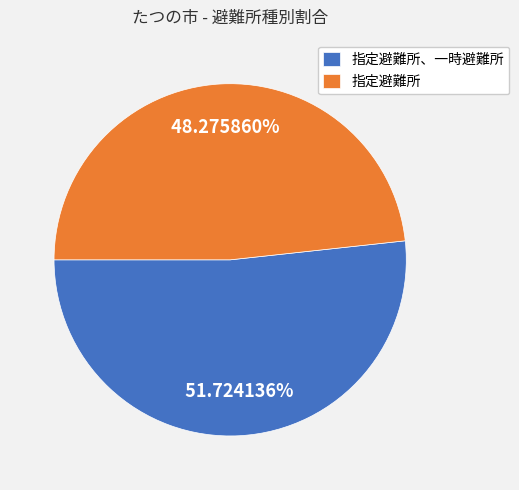

Is it true that 指定避難所、一時避難所 is 45% of the pie?

False